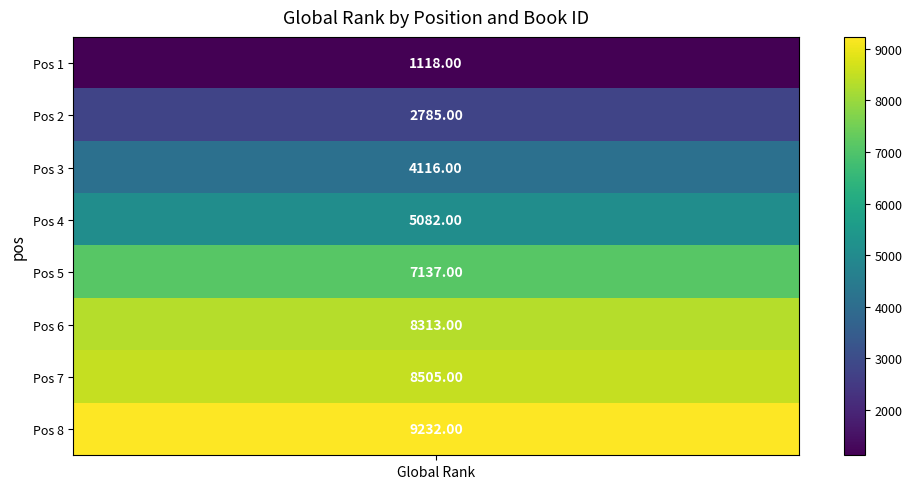

What is the sum of the values at 2 and 1?

6901